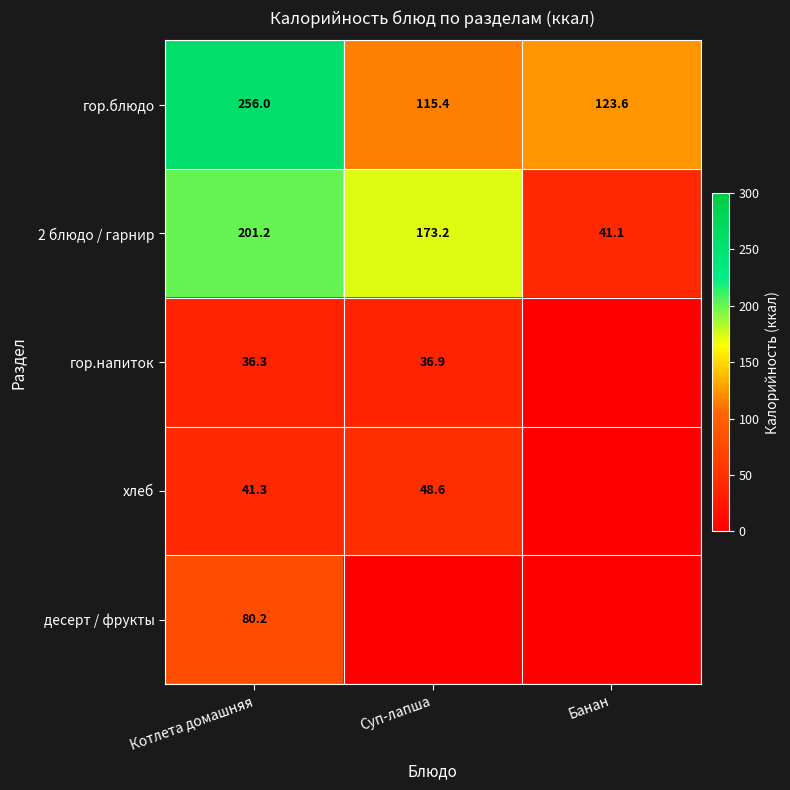

List the labels in order of 2 блюдо / гарнир value, smallest first.

Банан, Суп-лапша, Котлета домашняя